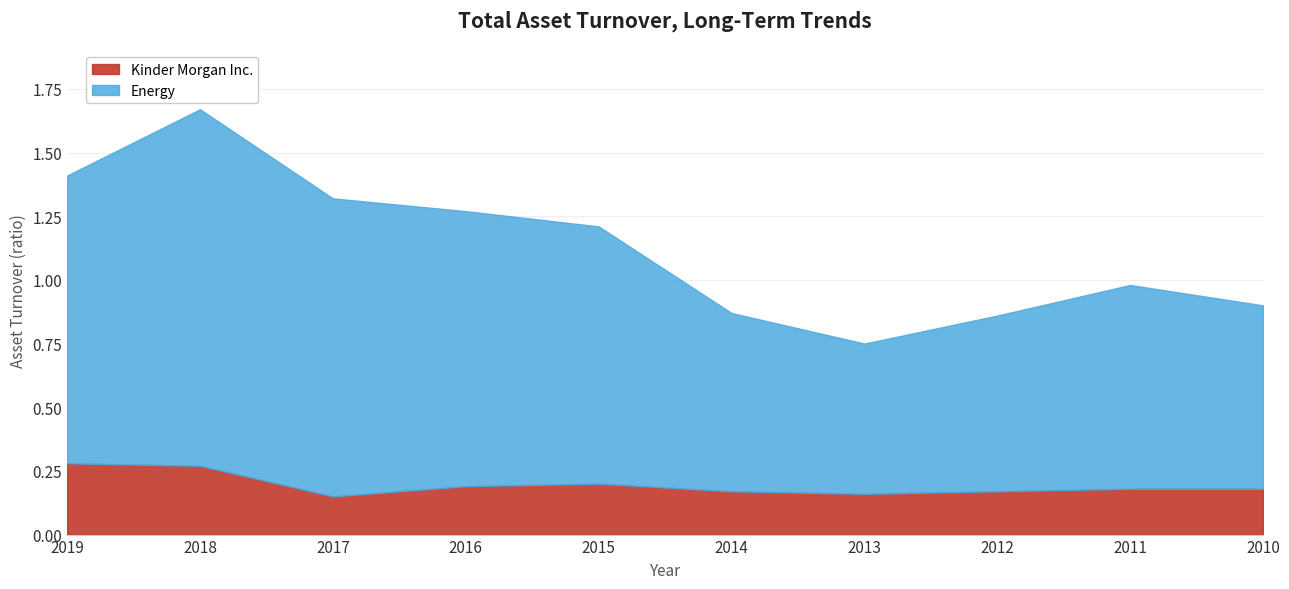

At how many categories does at least one series exceed 0?

10